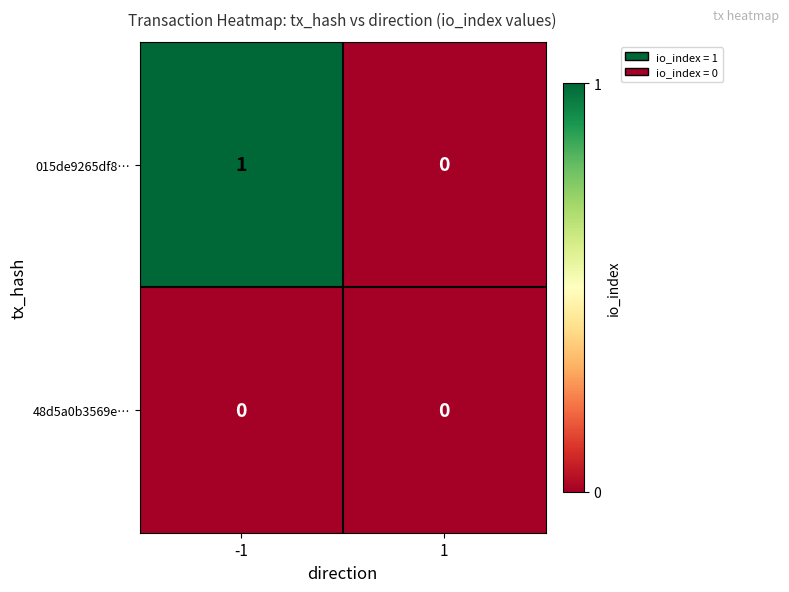

Count the number of categories in the chart.

2